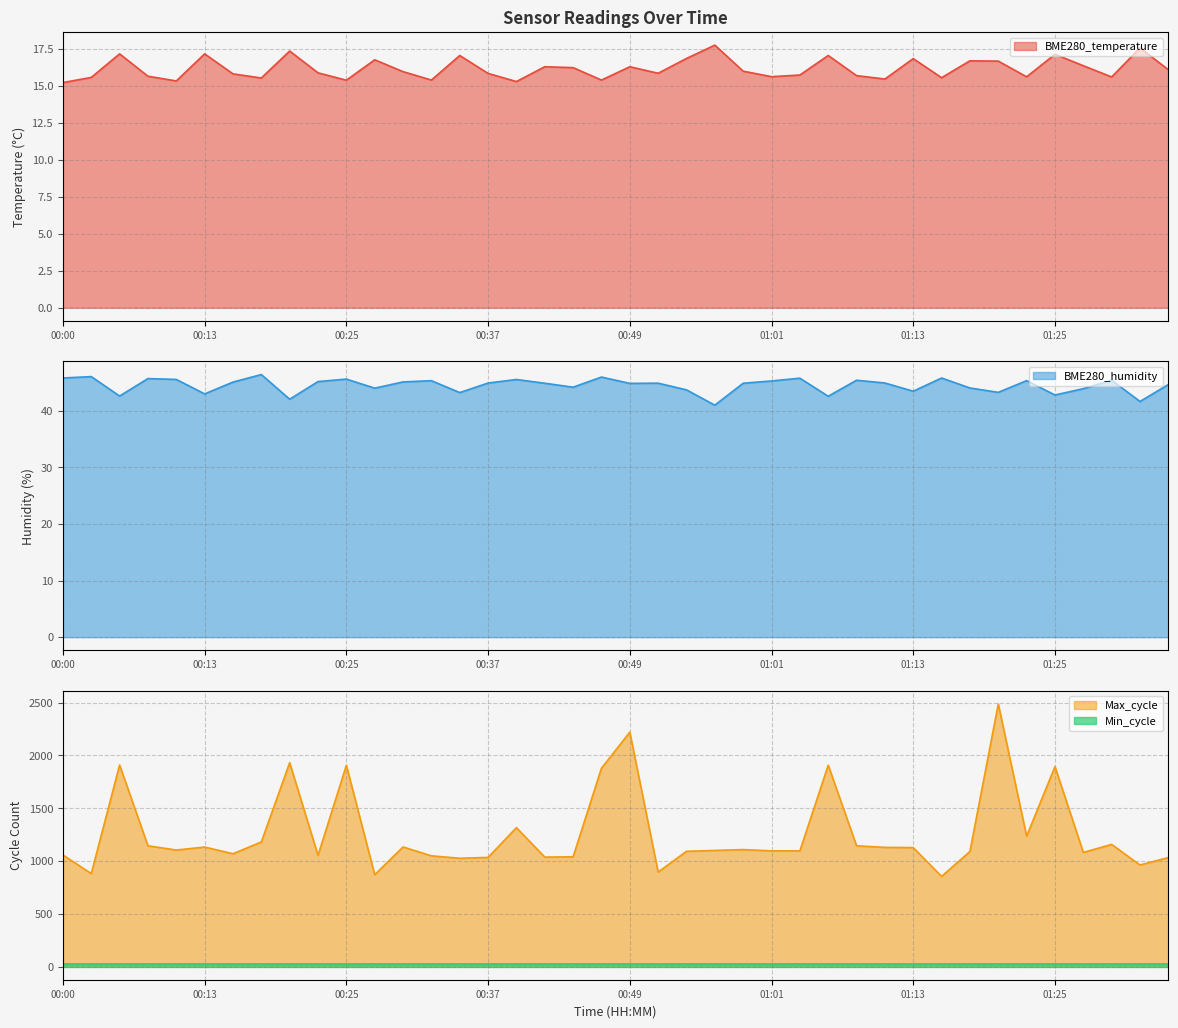

Is the value of BME280_temperature at 00:13 greater than the value of BME280_humidity at 00:42?

No